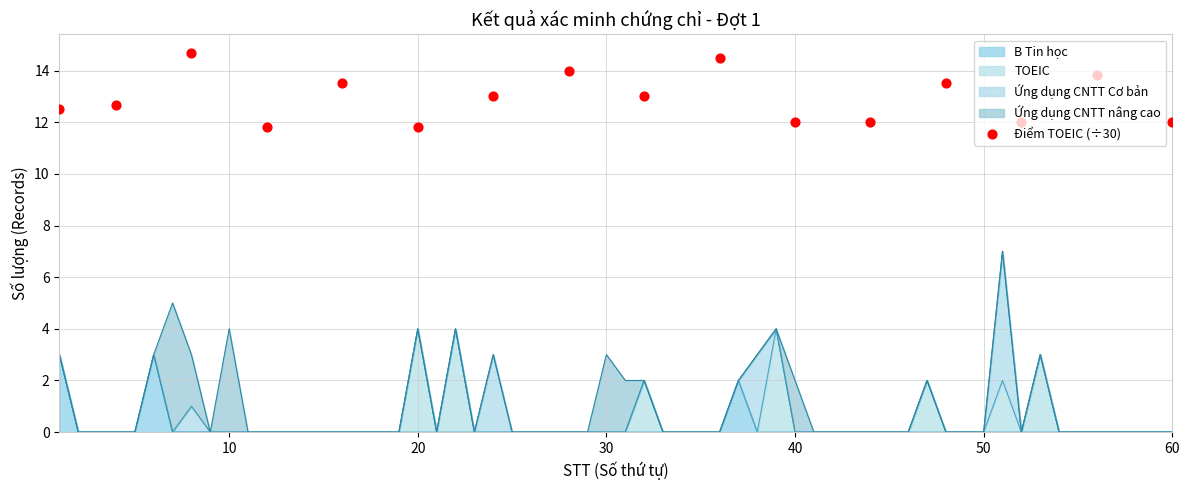

What is the highest value of the B Tin học series?

3